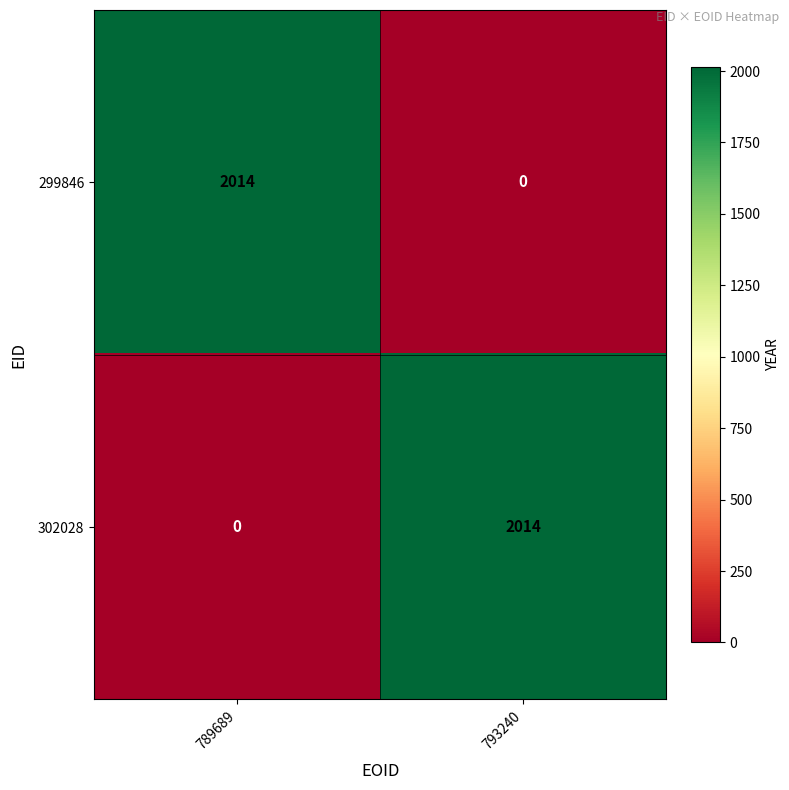

What is the sum of all 302028 values?

2014